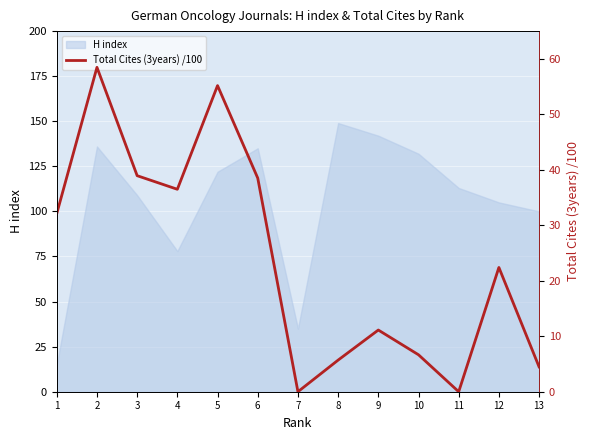

At which label is H index closest to 82?

4